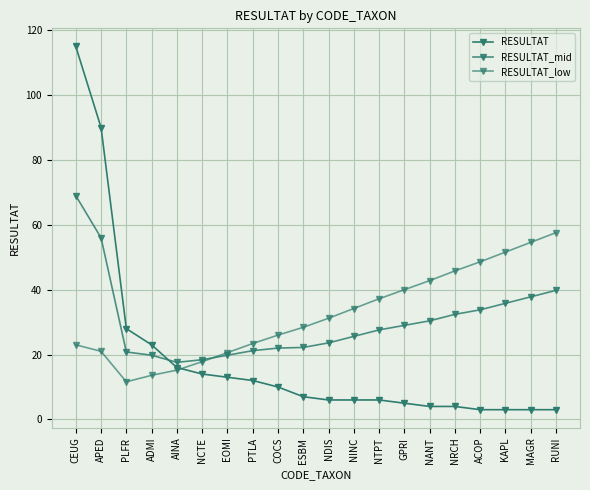

True or false: RESULTAT_mid has a value of 22.2 at ESBM.

True